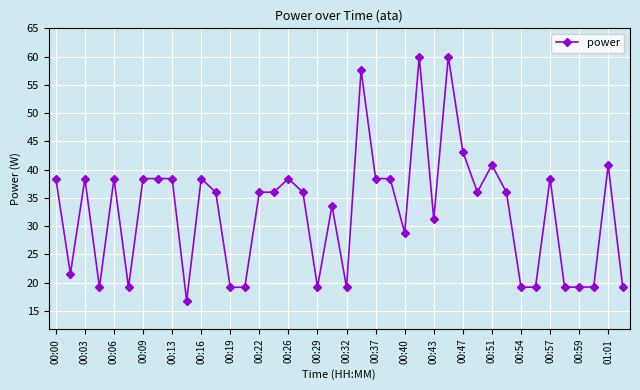

What is the greatest value displayed?

60.0